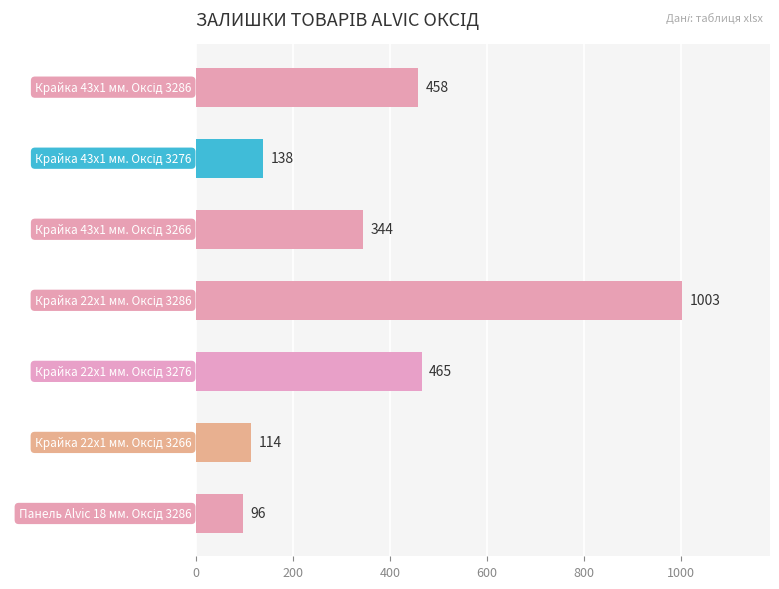

What is the minimum value shown in the chart?

96